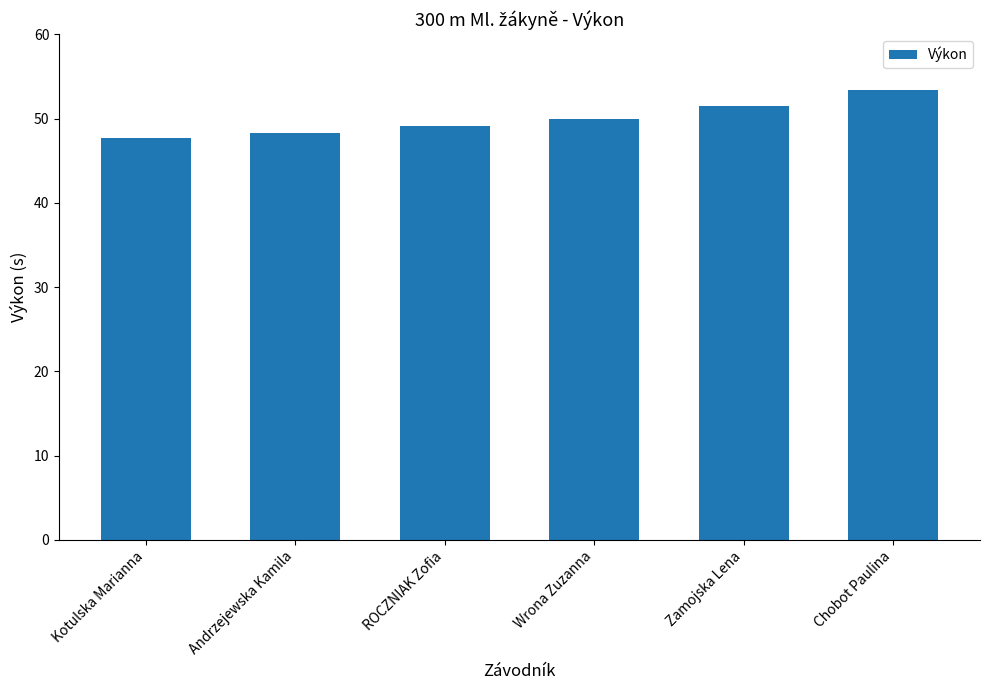

What is the ratio of the value at Wrona Zuzanna to the value at Zamojska Lena?

1.0